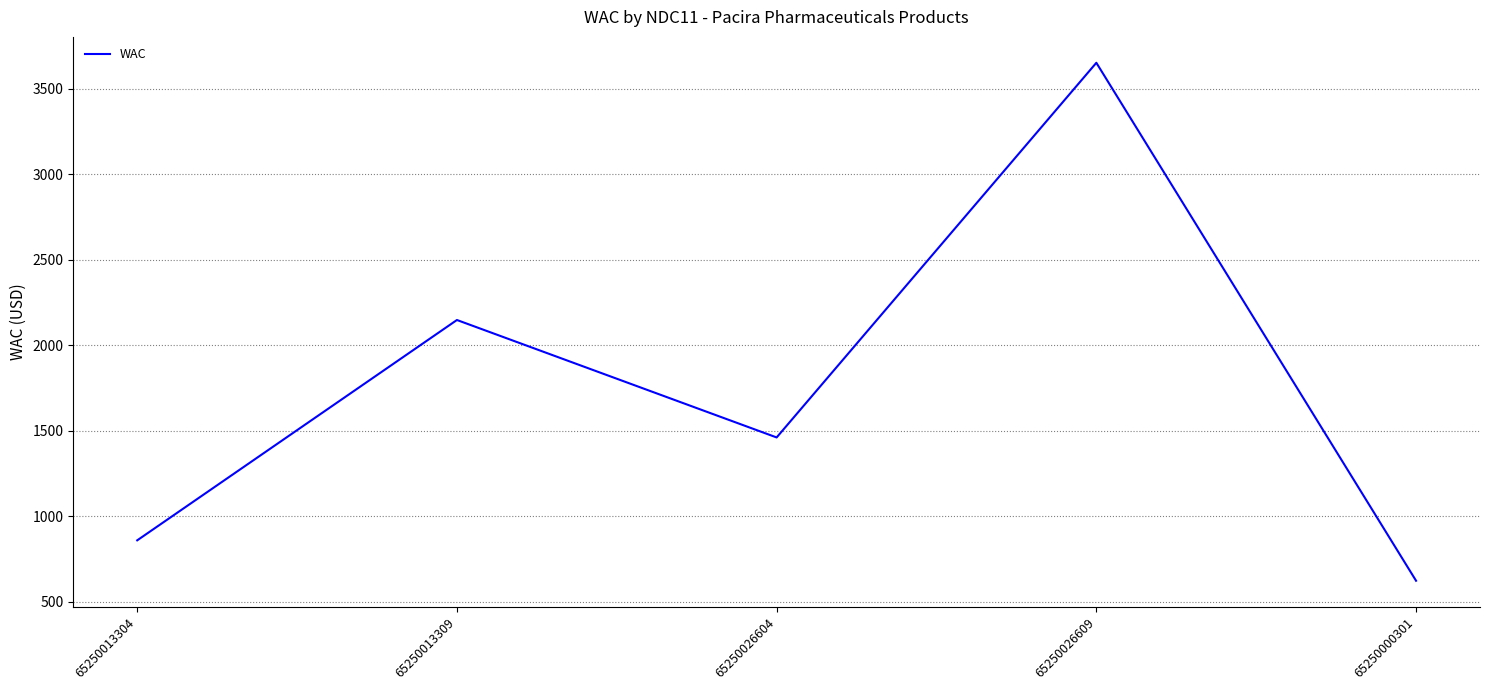

What is the smallest value displayed?

622.7